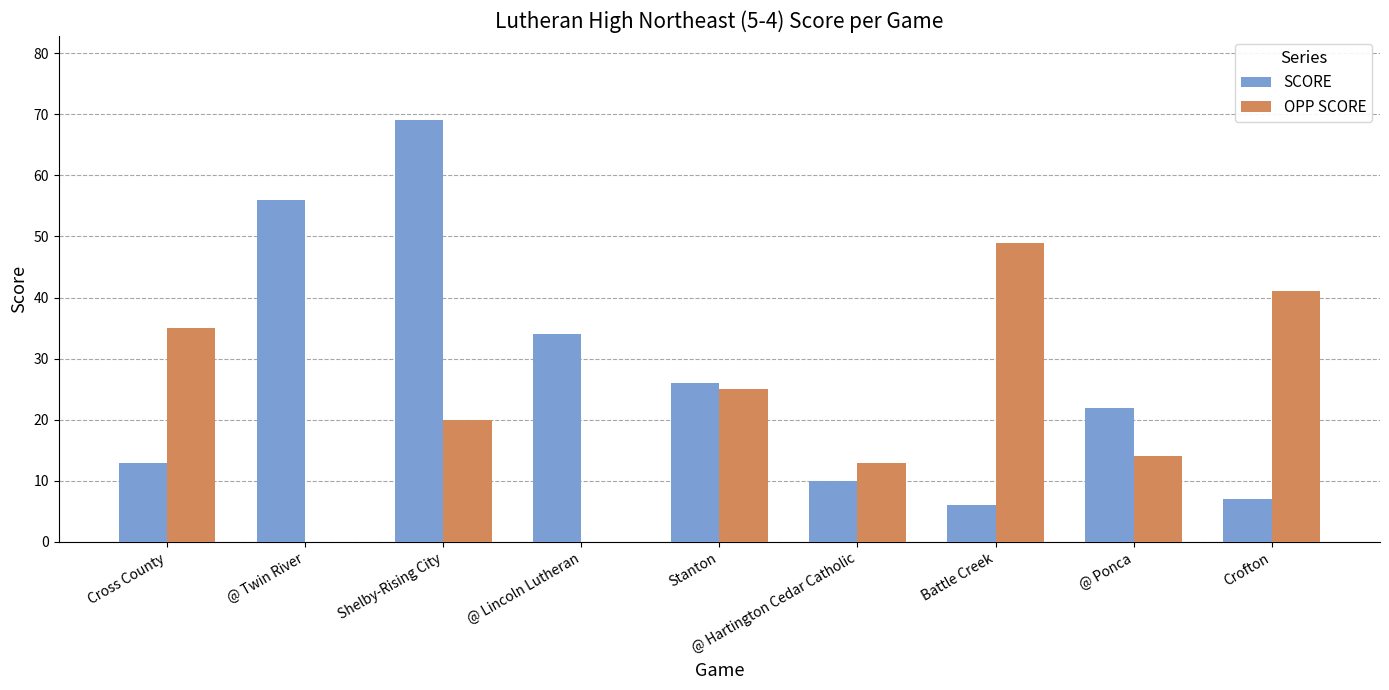

Between Shelby-Rising City and Crofton, which series saw the biggest shift?

SCORE